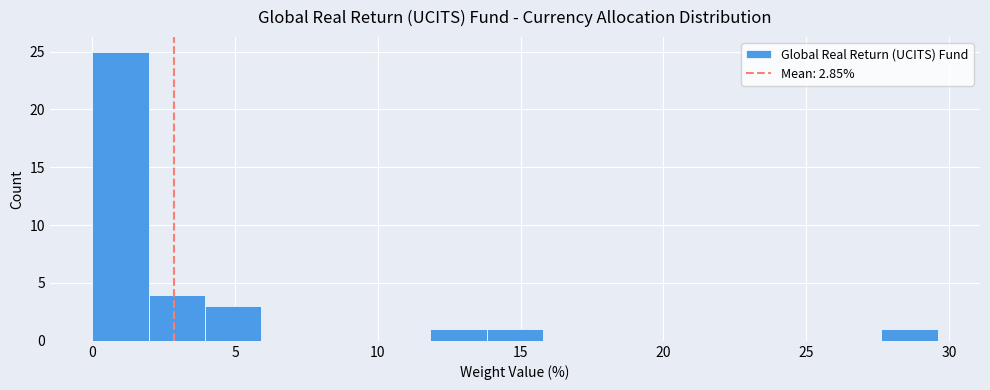

Read against the x-axis, roughly where is the centre of the tallest bar?

1.0